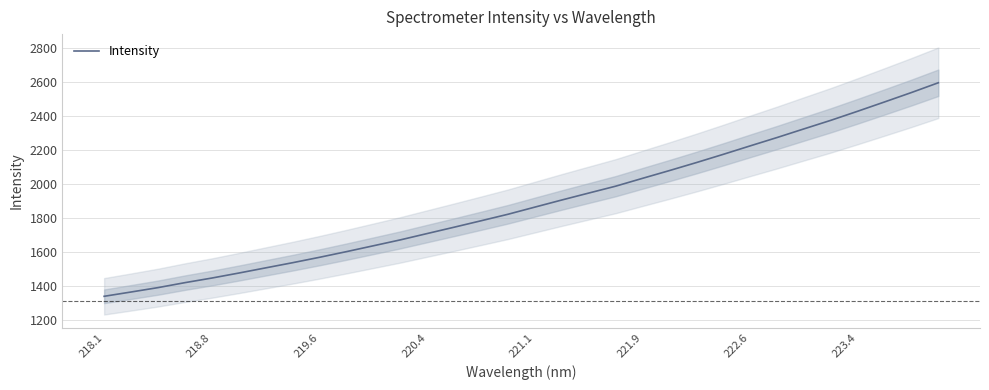

What is the maximum value for Intensity?

2597.8